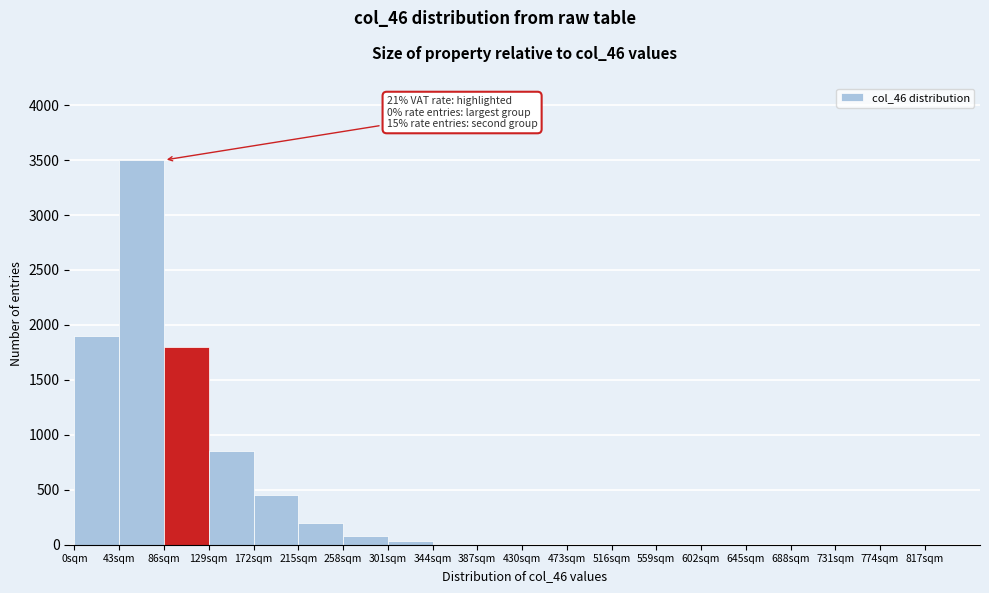

Over which range of the x-axis is the bar tallest?

43 to 86